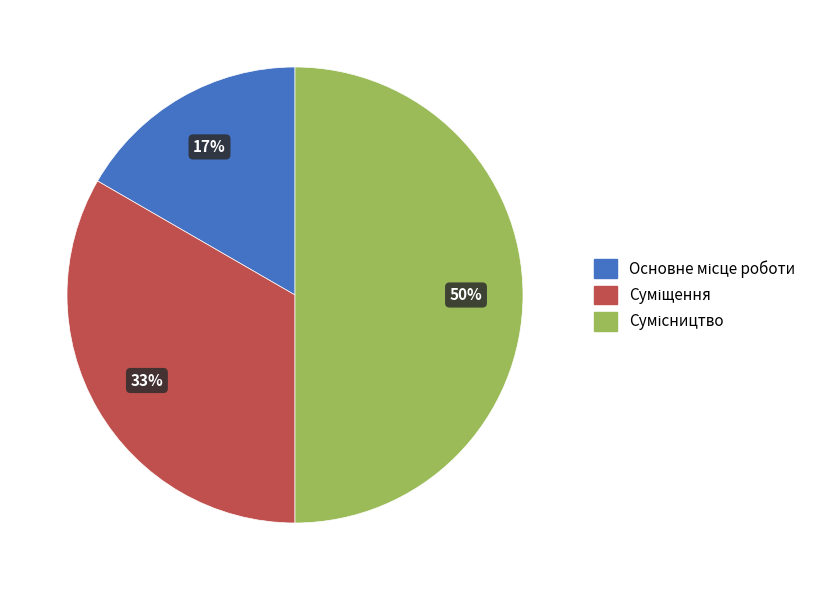

To the nearest percent, what is the average slice percentage?

33%